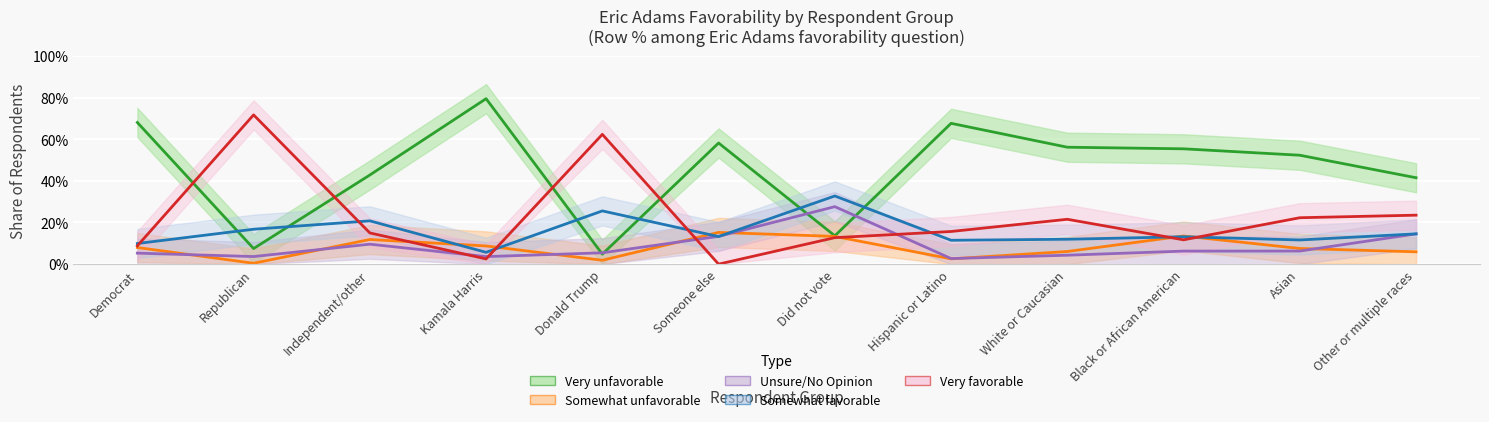

What is the maximum value for Very favorable (Row N %)?

0.7